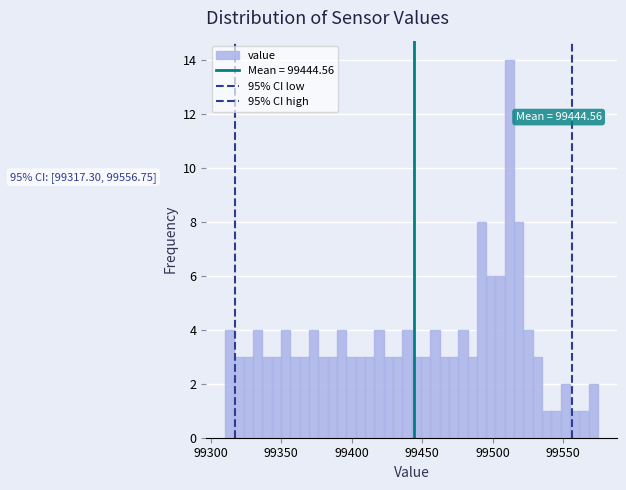

Read against the x-axis, roughly where is the centre of the tallest bar?

99510